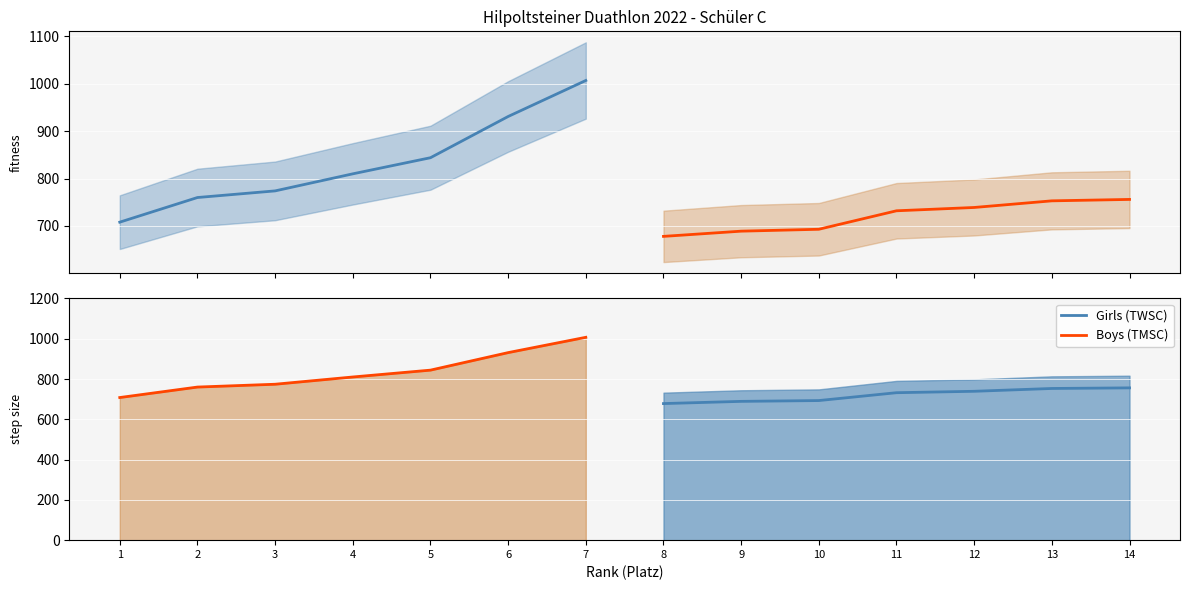

Which series has the largest total across all categories?

Girls (TWSC)